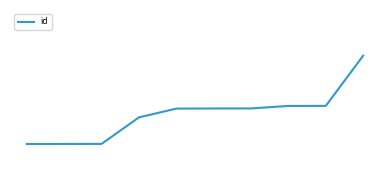

What is the smallest value displayed?

14635